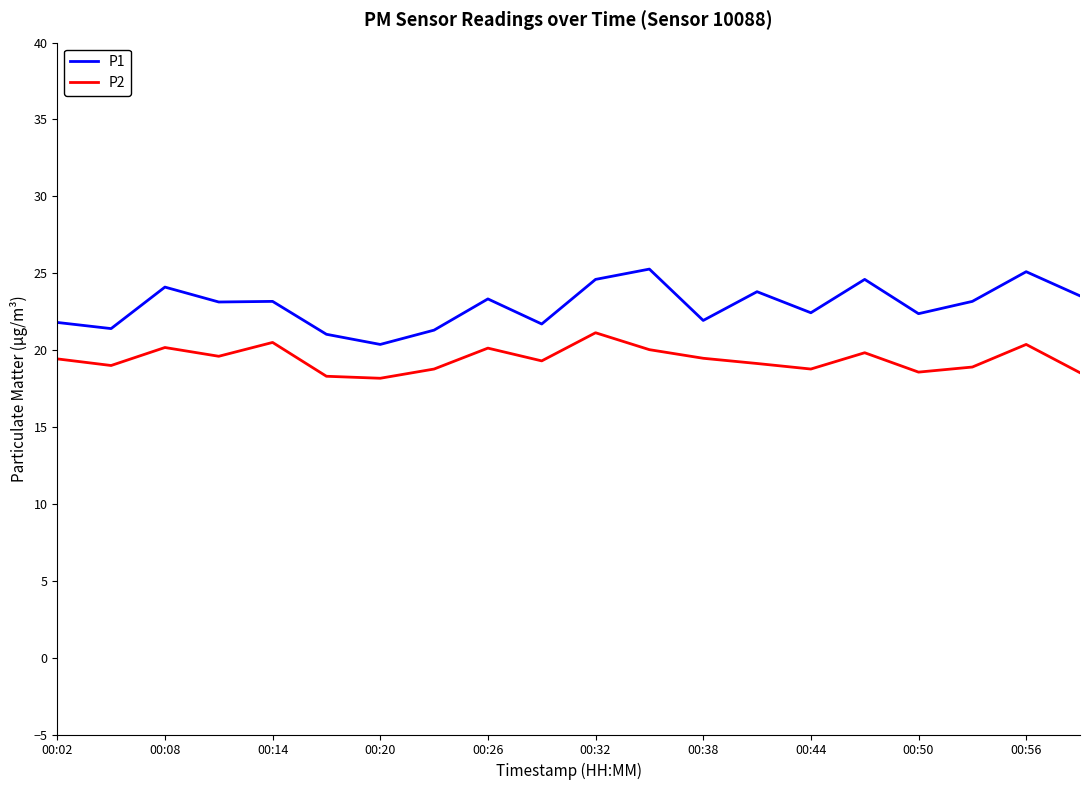

In P2, how many points are higher than both neighbors (excluding endpoints)?

6